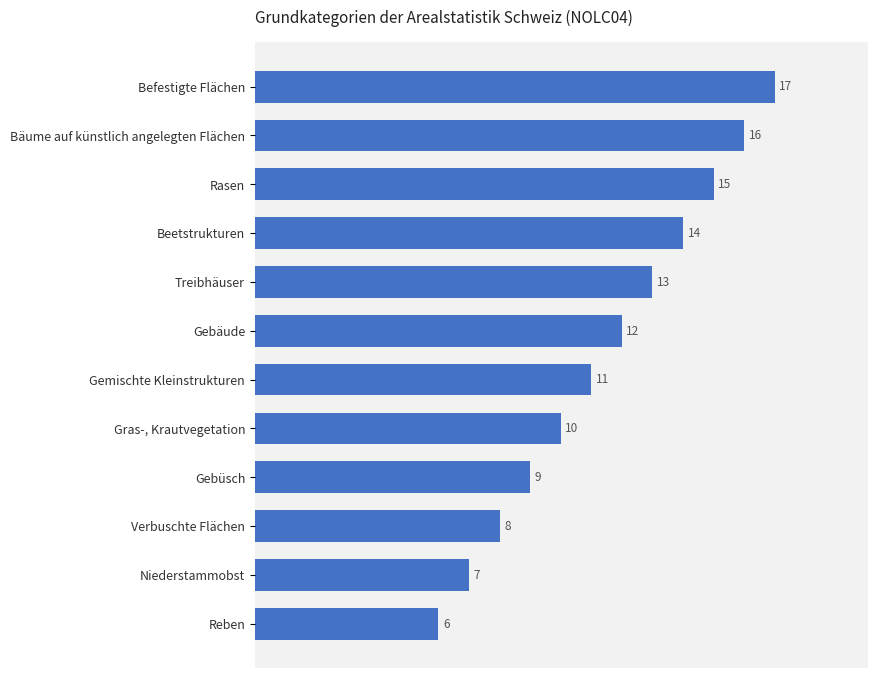

How many data points are less than 12?

6